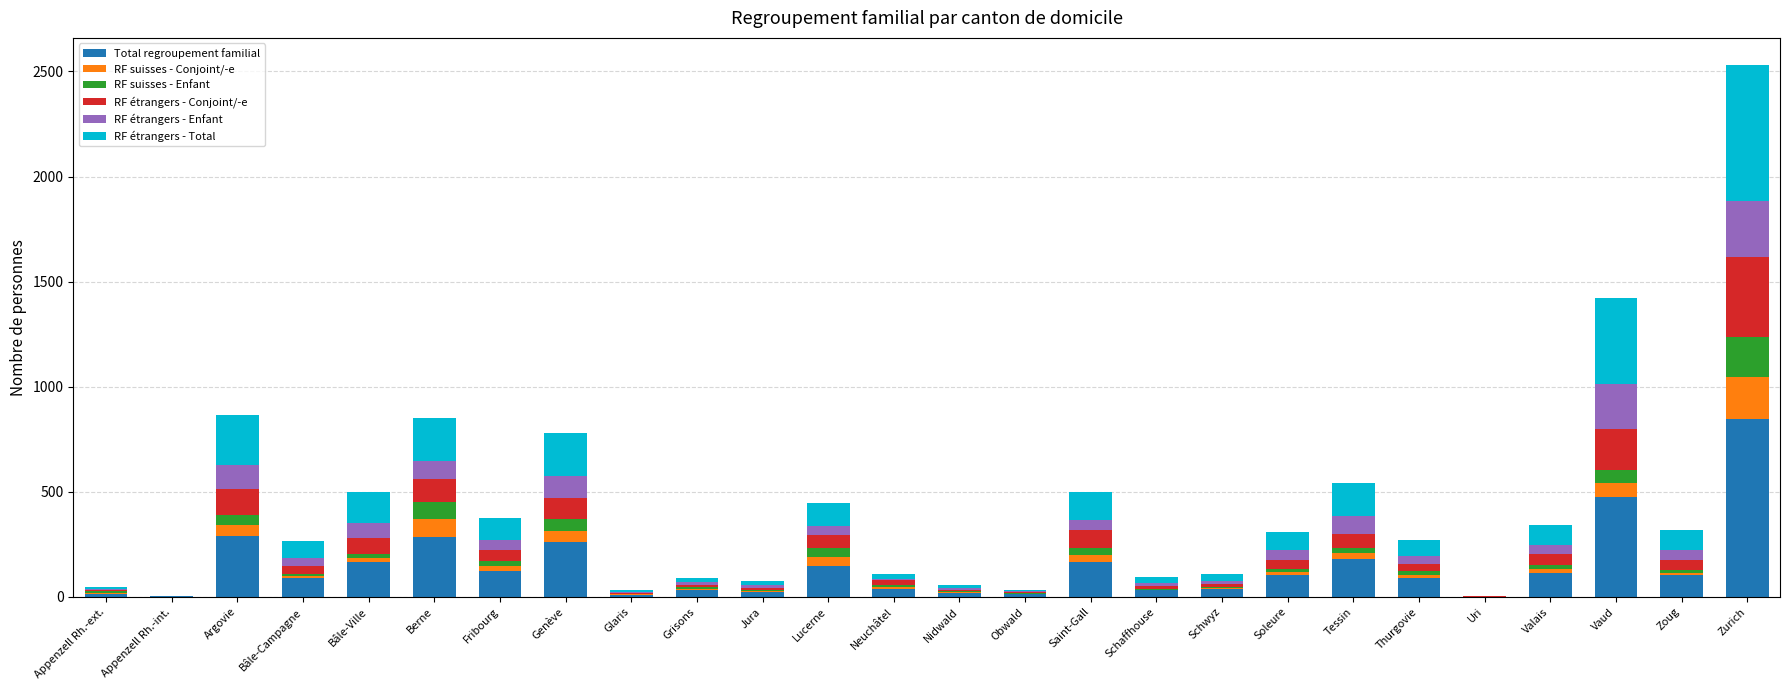

What is the total value across all series at Fribourg?

375